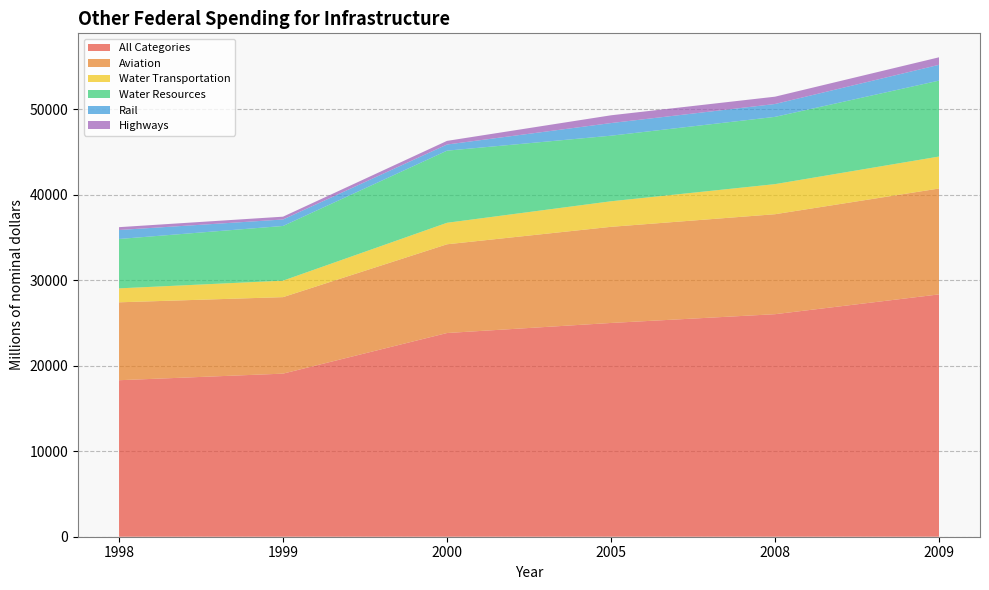

Reading left to right, transcribe all the data shown in this chart.

All Categories: 18303	19072	23823	24999	26024	28340
Aviation: 9111	8947	10377	11243	11692	12382
Water Transportation: 1632	1928	2515	2988	3519	3739
Water Resources: 5774	6394	8434	7669	7866	8879
Rail: 1049	759	718	1478	1504	1848
Highways: 334	329	426	908	857	879